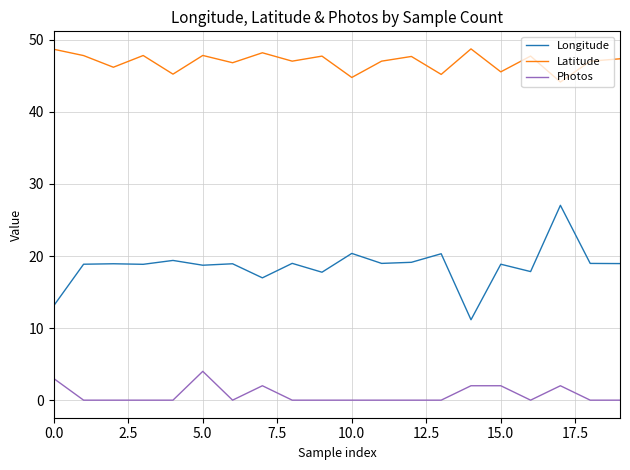

Which series has the largest total across all categories?

Latitude